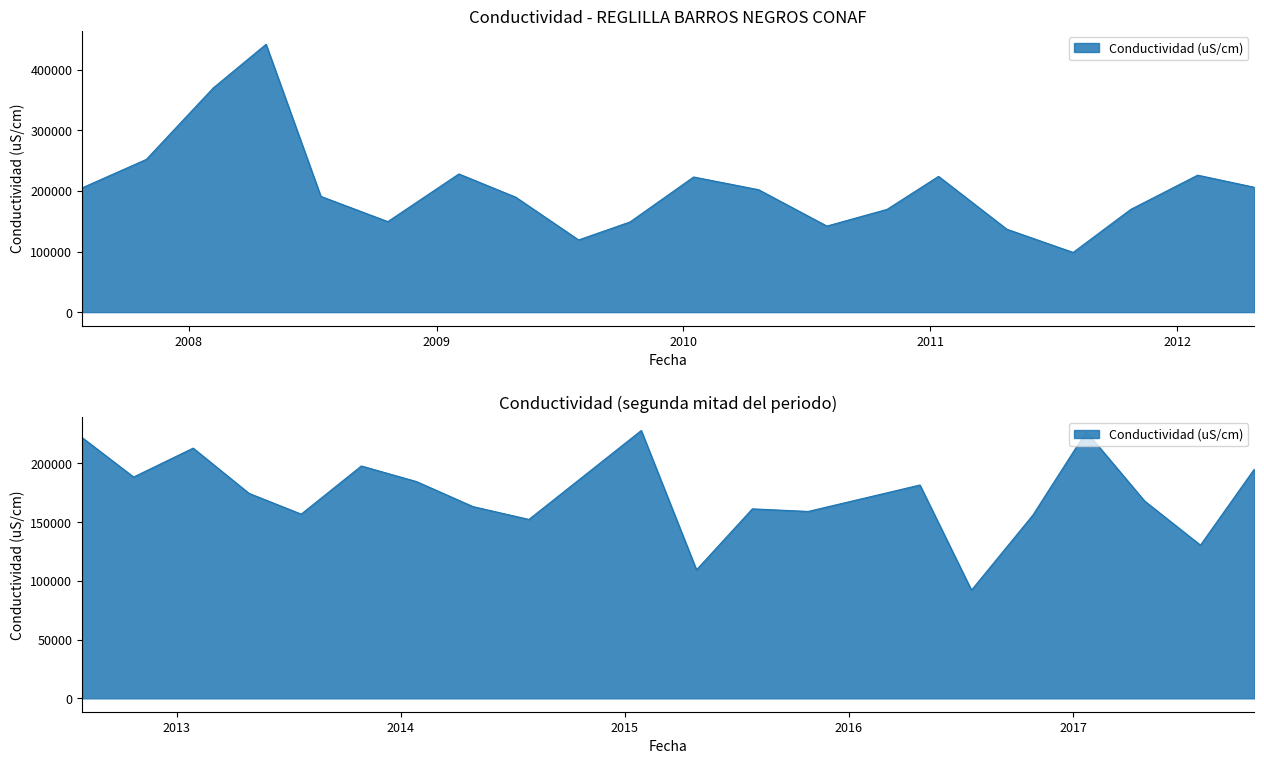

What is the ratio of the value at 2009-07-30 to the value at 2012-01-31?

0.5